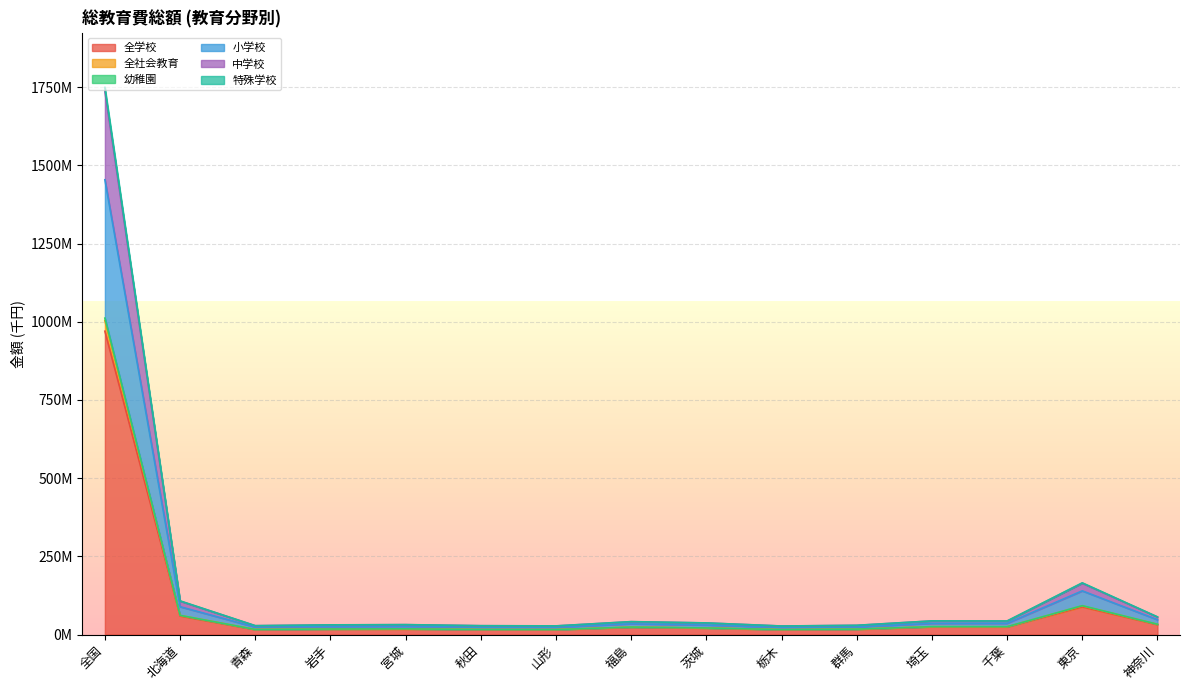

True or false: 中学校 and 小学校 cross at least once.

False